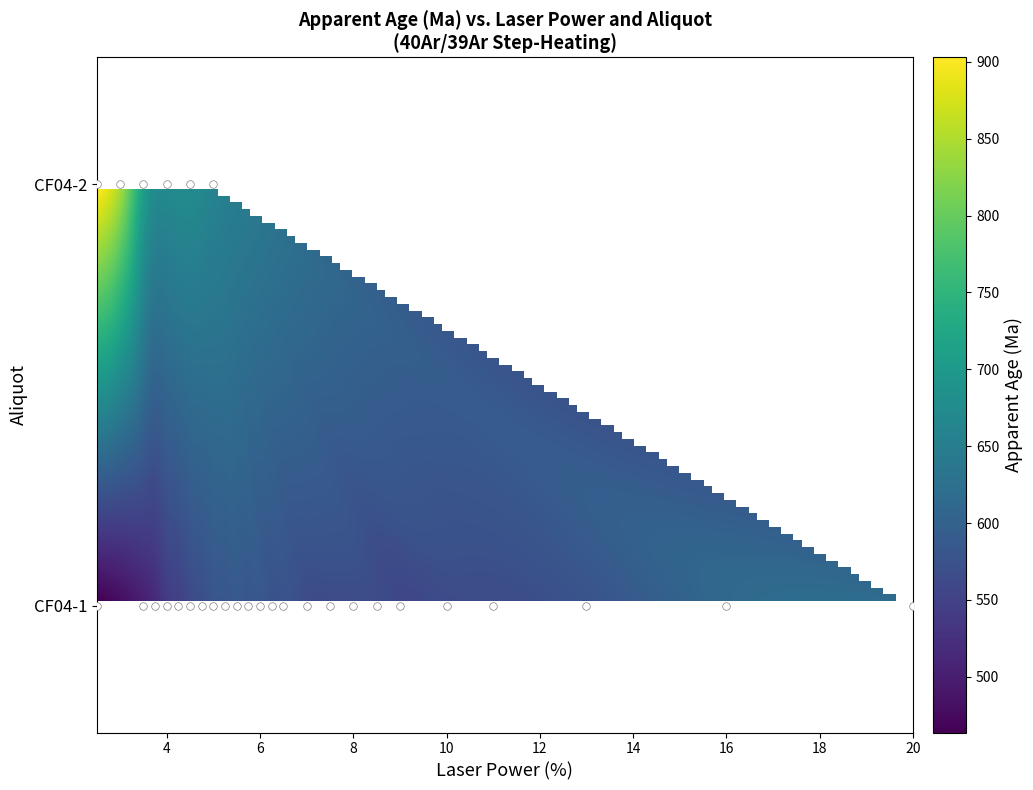

How many values in the CF04-1e series are below 541?

1